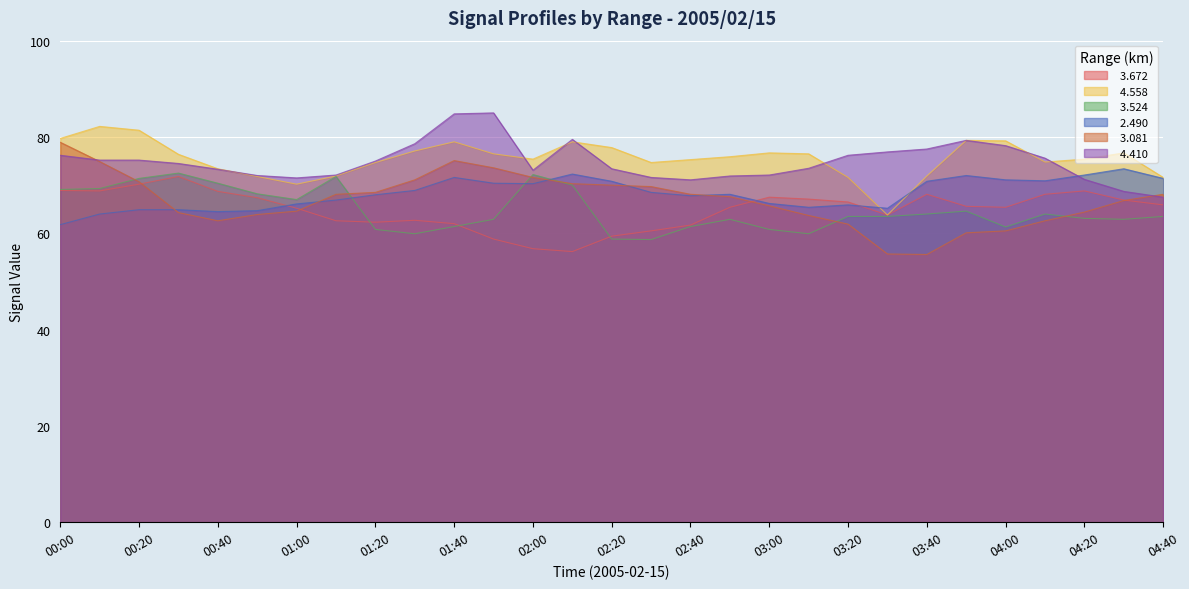

Rank the series at 01:10 from highest to lowest value.

  4.410,   4.558,   3.524,   3.081,   2.490,   3.672